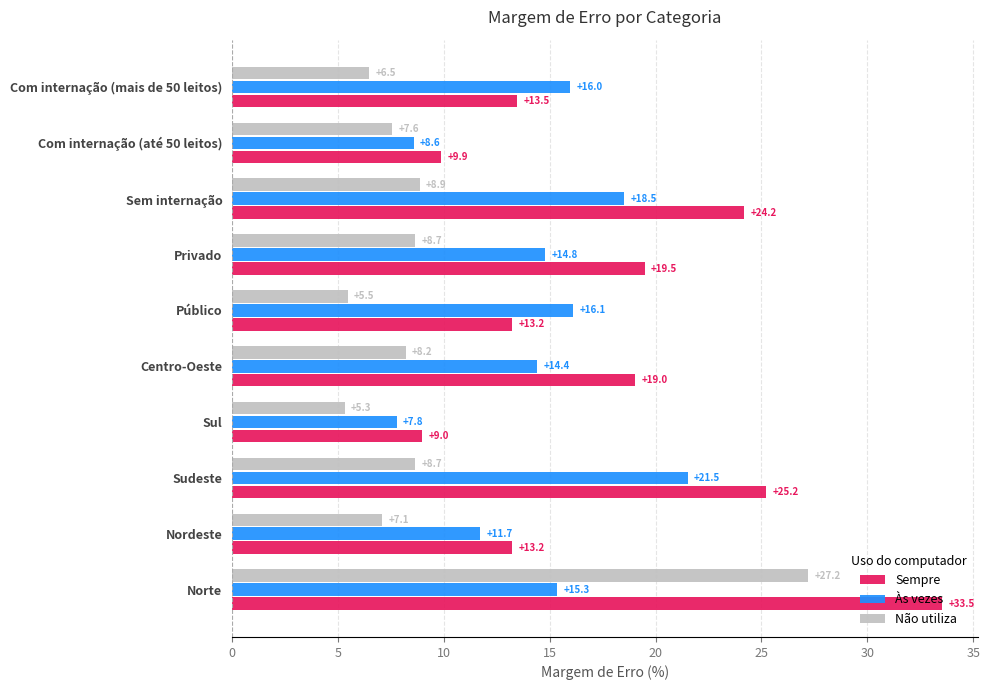

Which series has the largest range (max minus min)?

Sempre